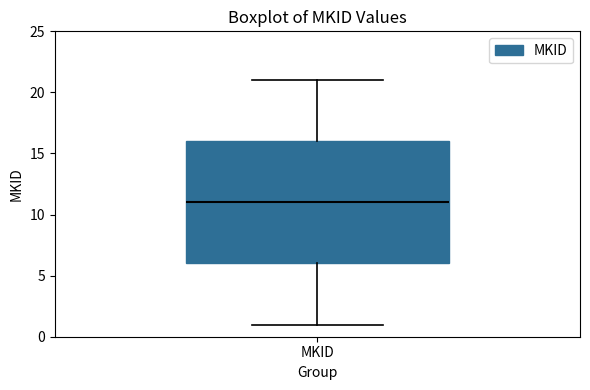

Where does the median line of the box for MKID sit on the y-axis? The values are not printed on the chart, so give them approximately, as read against the axis.

11